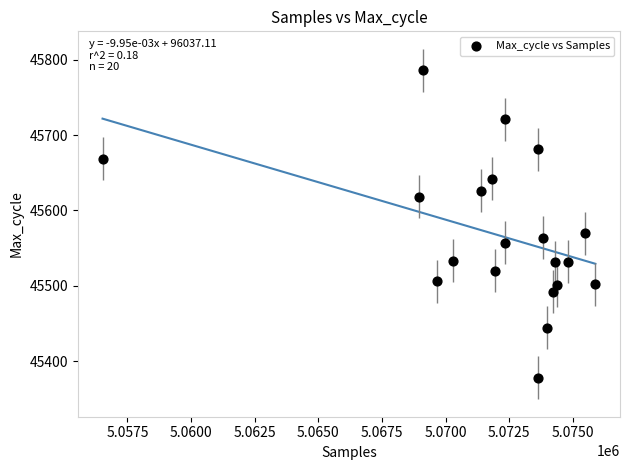

What is the range of X values (max minus min)?

19366